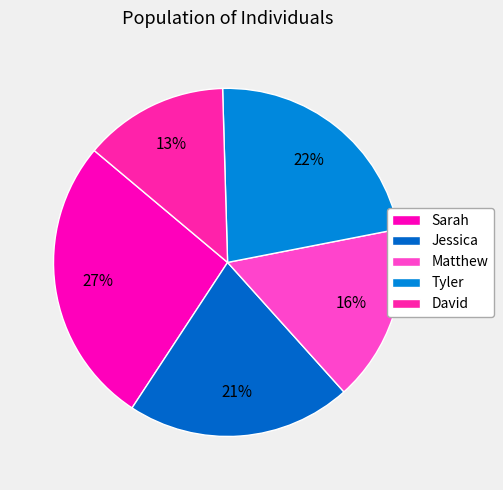

How many slices are in this pie chart?

5